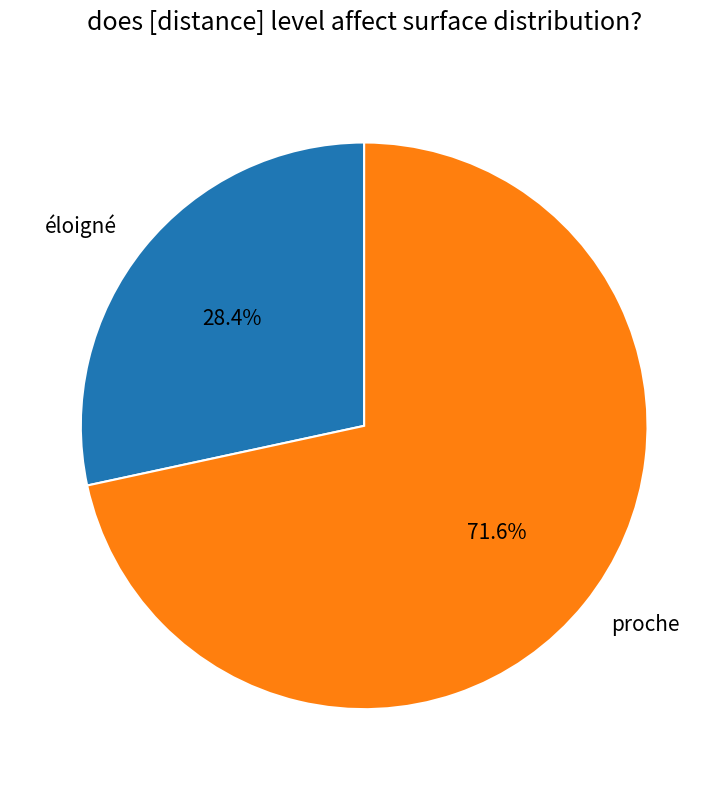

What is the largest slice in the pie chart?

proche